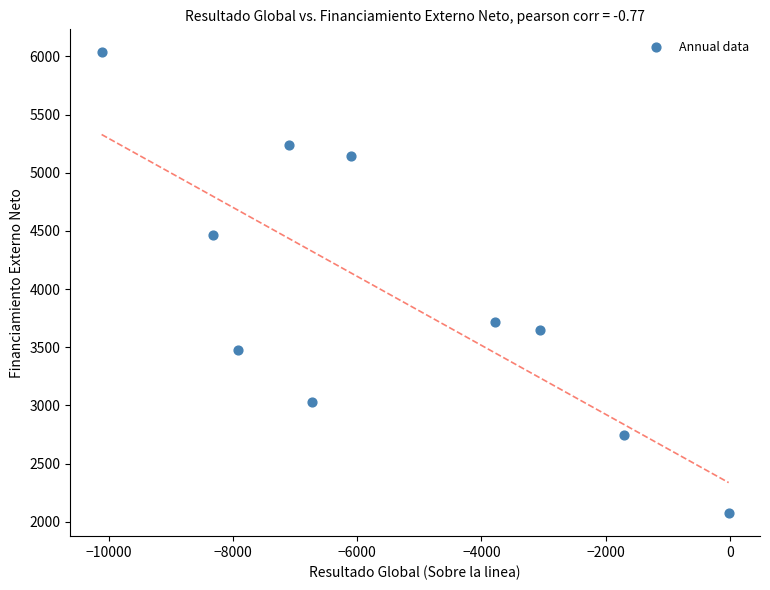

What is the range of X values (max minus min)?

10093.3